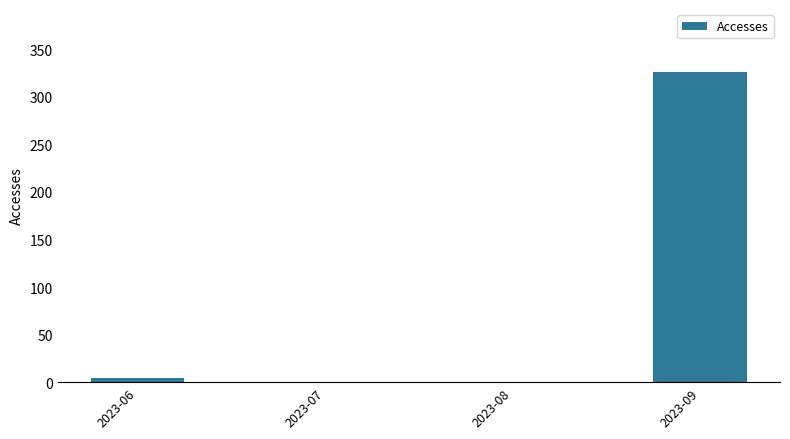

Which label corresponds to the largest value in the chart?

2023-09